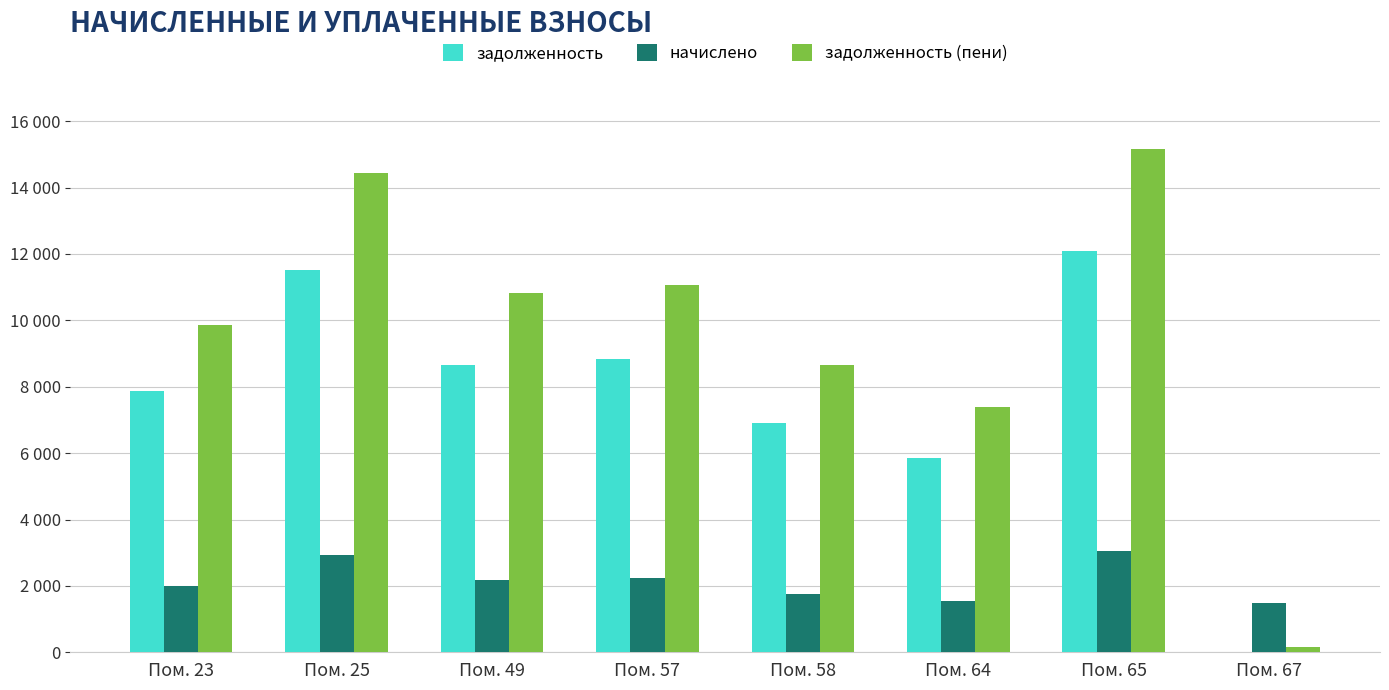

Is the value of задолженность at Пом. 67 greater than the value of задолженность (пени) at Пом. 64?

No